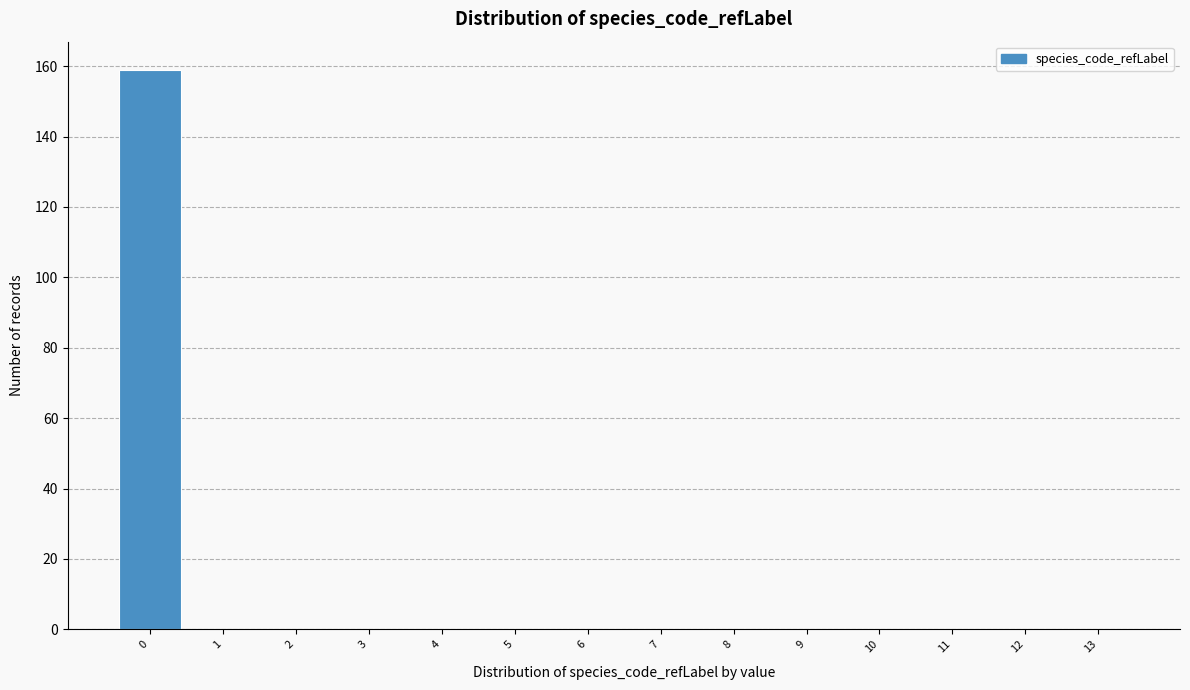

Reading left to right, transcribe all the data shown in this chart.

0=159	1=0	2=0	3=0	4=0	5=0	6=0	7=0	8=0	9=0	10=0	11=0	12=0	13=0